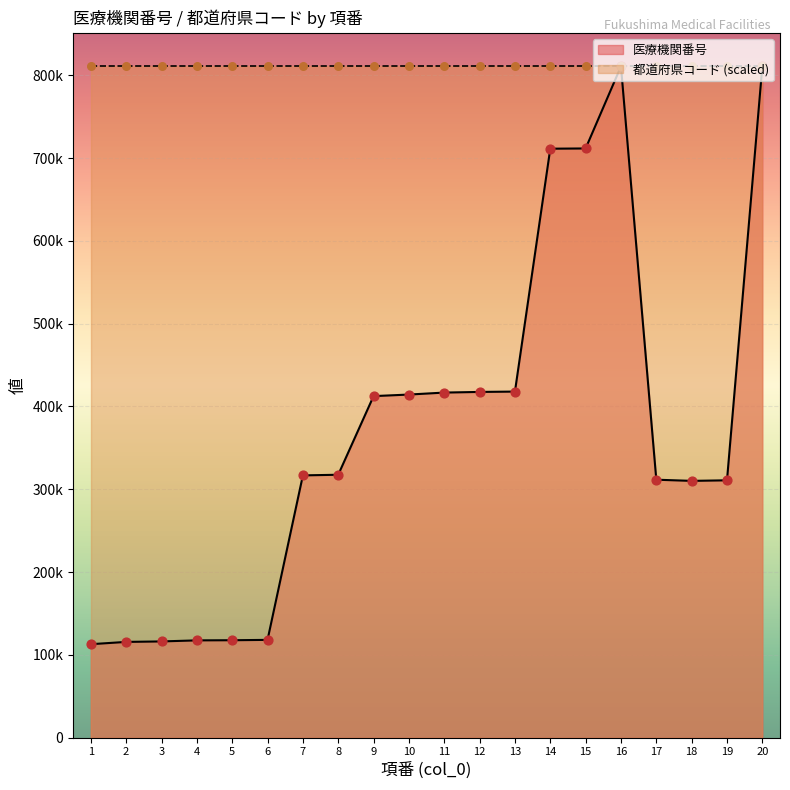

What is the change in value from 13 to 20?

+392857